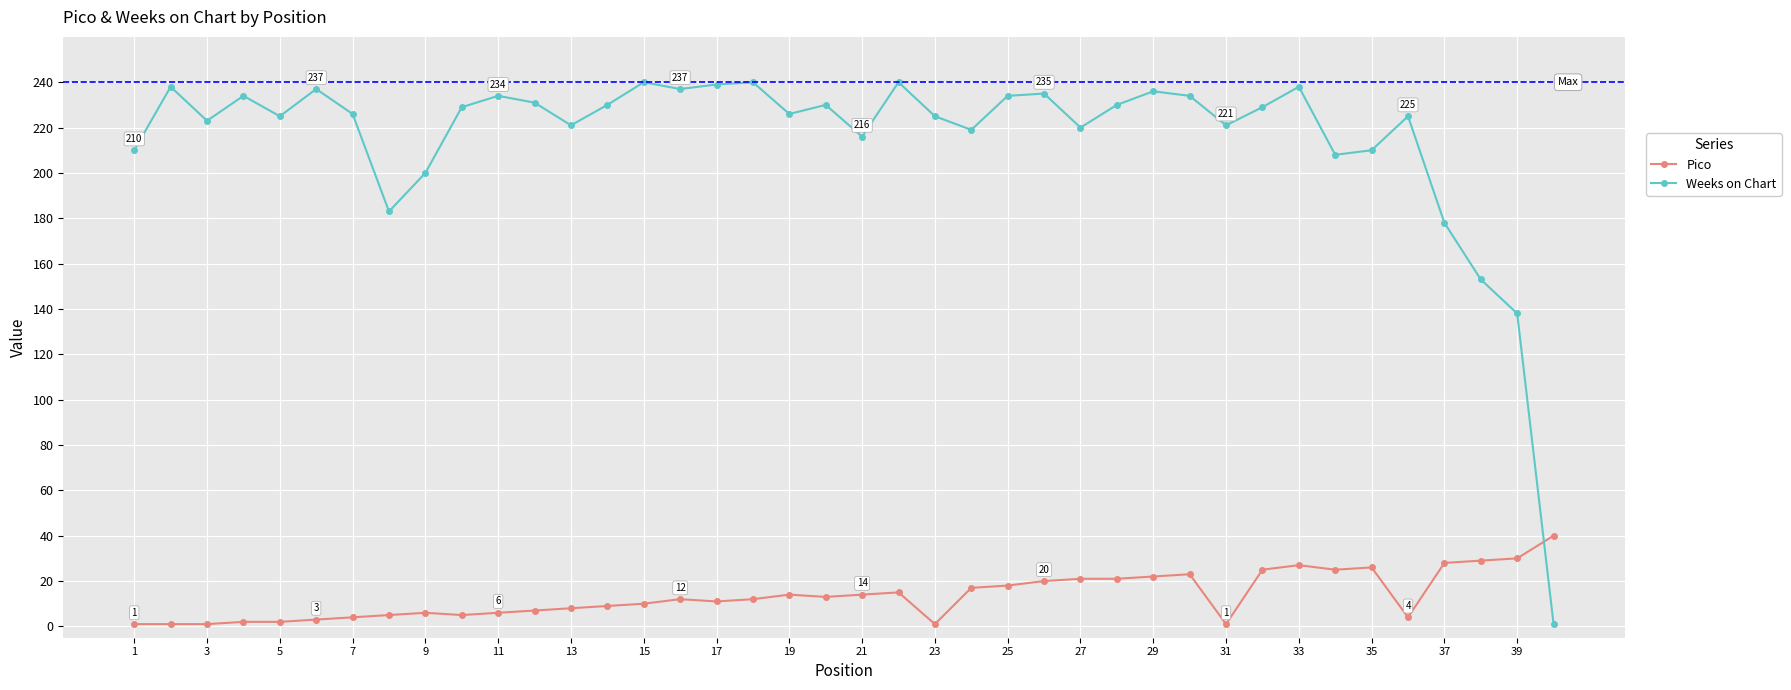

Which series has the largest range (max minus min)?

Weeks on Chart